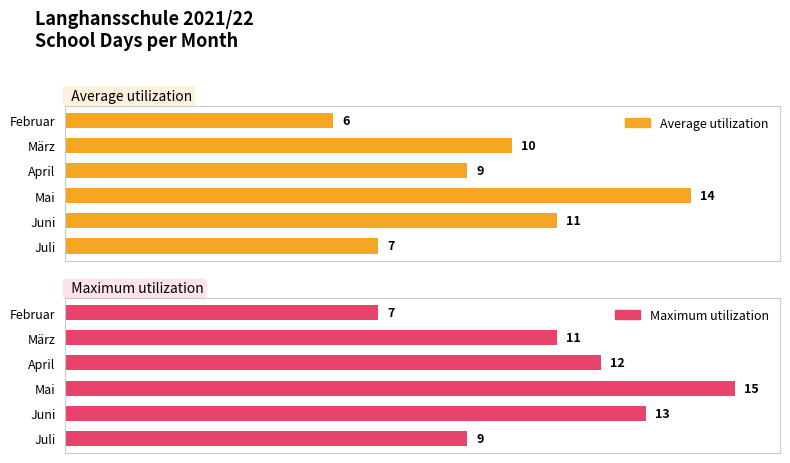

What is the value of the Average utilization bar at the 2nd from the left?

10